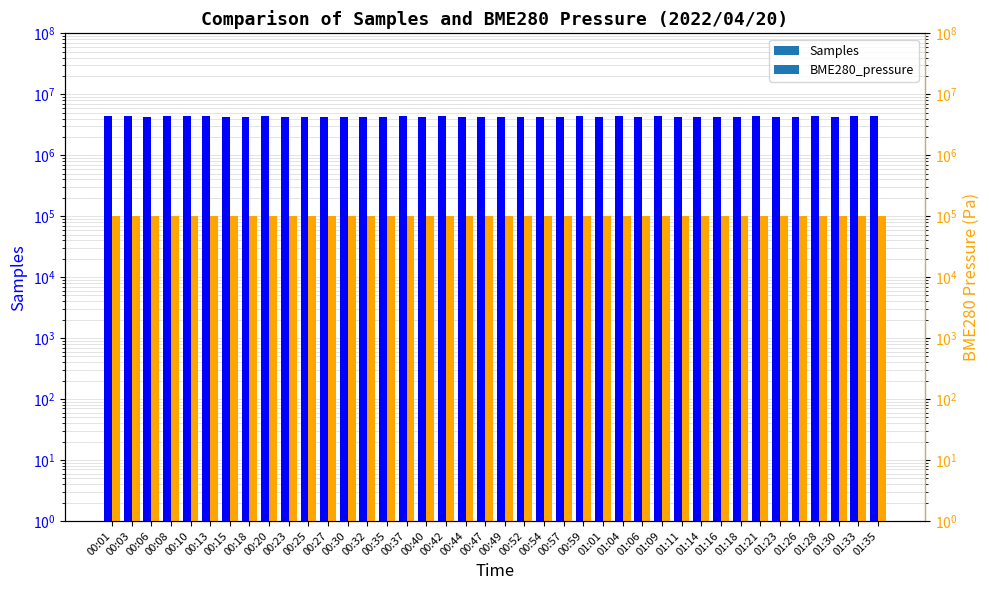

Does the chart contain stacked bars?

No